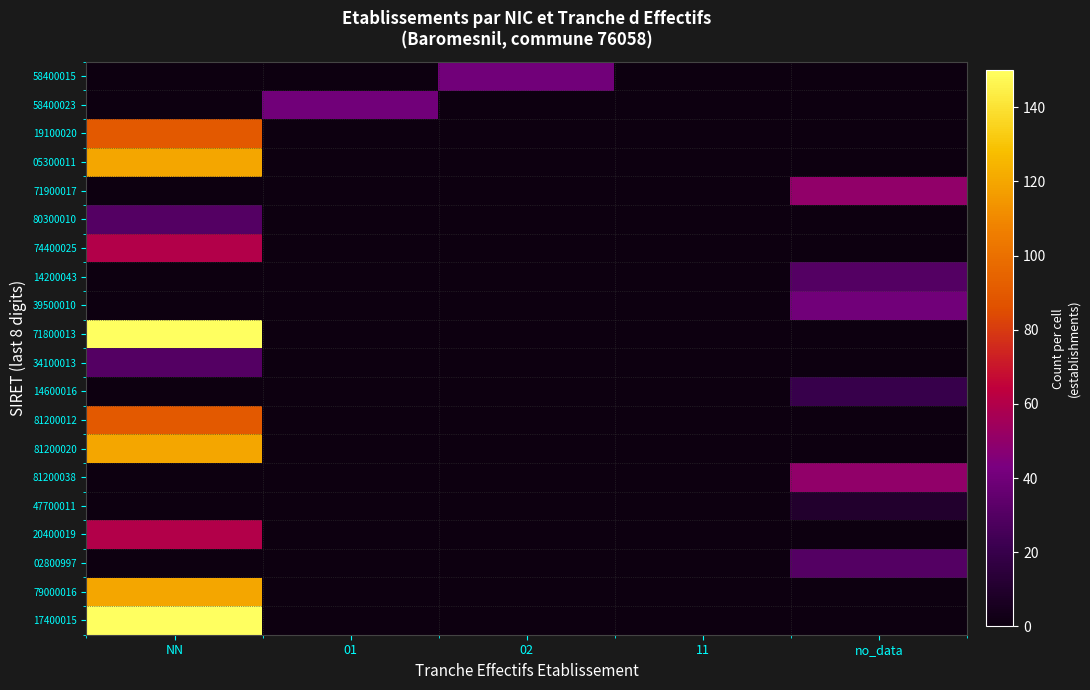

At which category is the sum across all series the highest?

NN